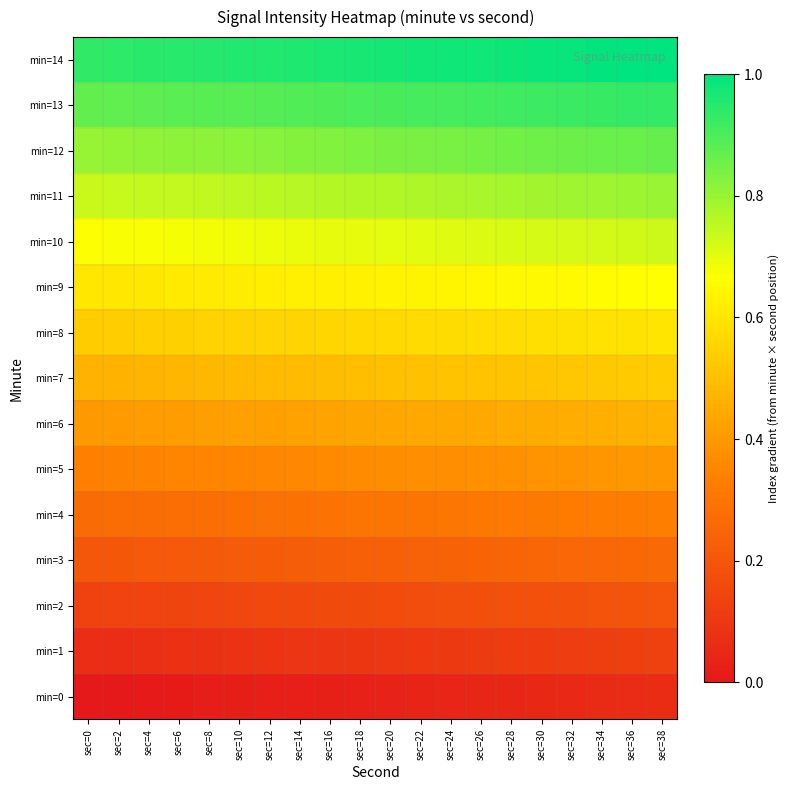

Reading right to left, extract all data points from this chart.

min=0: sec=38=0.1	sec=36=0.1	sec=34=0.1	sec=32=0.1	sec=30=0.1	sec=28=0.0	sec=26=0.0	sec=24=0.0	sec=22=0.0	sec=20=0.0	sec=18=0.0	sec=16=0.0	sec=14=0.0	sec=12=0.0	sec=10=0.0	sec=8=0.0	sec=6=0.0	sec=4=0.0	sec=2=0.0	sec=0=0.0
min=1: sec=38=0.1	sec=36=0.1	sec=34=0.1	sec=32=0.1	sec=30=0.1	sec=28=0.1	sec=26=0.1	sec=24=0.1	sec=22=0.1	sec=20=0.1	sec=18=0.1	sec=16=0.1	sec=14=0.1	sec=12=0.1	sec=10=0.1	sec=8=0.1	sec=6=0.1	sec=4=0.1	sec=2=0.1	sec=0=0.1
min=2: sec=38=0.2	sec=36=0.2	sec=34=0.2	sec=32=0.2	sec=30=0.2	sec=28=0.2	sec=26=0.2	sec=24=0.2	sec=22=0.2	sec=20=0.2	sec=18=0.2	sec=16=0.2	sec=14=0.2	sec=12=0.2	sec=10=0.2	sec=8=0.1	sec=6=0.1	sec=4=0.1	sec=2=0.1	sec=0=0.1
min=3: sec=38=0.3	sec=36=0.3	sec=34=0.3	sec=32=0.3	sec=30=0.3	sec=28=0.2	sec=26=0.2	sec=24=0.2	sec=22=0.2	sec=20=0.2	sec=18=0.2	sec=16=0.2	sec=14=0.2	sec=12=0.2	sec=10=0.2	sec=8=0.2	sec=6=0.2	sec=4=0.2	sec=2=0.2	sec=0=0.2
min=4: sec=38=0.3	sec=36=0.3	sec=34=0.3	sec=32=0.3	sec=30=0.3	sec=28=0.3	sec=26=0.3	sec=24=0.3	sec=22=0.3	sec=20=0.3	sec=18=0.3	sec=16=0.3	sec=14=0.3	sec=12=0.3	sec=10=0.3	sec=8=0.3	sec=6=0.3	sec=4=0.3	sec=2=0.3	sec=0=0.3
min=5: sec=38=0.4	sec=36=0.4	sec=34=0.4	sec=32=0.4	sec=30=0.4	sec=28=0.4	sec=26=0.4	sec=24=0.4	sec=22=0.4	sec=20=0.4	sec=18=0.4	sec=16=0.4	sec=14=0.4	sec=12=0.4	sec=10=0.4	sec=8=0.3	sec=6=0.3	sec=4=0.3	sec=2=0.3	sec=0=0.3
min=6: sec=38=0.5	sec=36=0.5	sec=34=0.5	sec=32=0.5	sec=30=0.5	sec=28=0.4	sec=26=0.4	sec=24=0.4	sec=22=0.4	sec=20=0.4	sec=18=0.4	sec=16=0.4	sec=14=0.4	sec=12=0.4	sec=10=0.4	sec=8=0.4	sec=6=0.4	sec=4=0.4	sec=2=0.4	sec=0=0.4
min=7: sec=38=0.5	sec=36=0.5	sec=34=0.5	sec=32=0.5	sec=30=0.5	sec=28=0.5	sec=26=0.5	sec=24=0.5	sec=22=0.5	sec=20=0.5	sec=18=0.5	sec=16=0.5	sec=14=0.5	sec=12=0.5	sec=10=0.5	sec=8=0.5	sec=6=0.5	sec=4=0.5	sec=2=0.5	sec=0=0.5
min=8: sec=38=0.6	sec=36=0.6	sec=34=0.6	sec=32=0.6	sec=30=0.6	sec=28=0.6	sec=26=0.6	sec=24=0.6	sec=22=0.6	sec=20=0.6	sec=18=0.6	sec=16=0.6	sec=14=0.6	sec=12=0.6	sec=10=0.6	sec=8=0.5	sec=6=0.5	sec=4=0.5	sec=2=0.5	sec=0=0.5
min=9: sec=38=0.7	sec=36=0.7	sec=34=0.7	sec=32=0.7	sec=30=0.7	sec=28=0.6	sec=26=0.6	sec=24=0.6	sec=22=0.6	sec=20=0.6	sec=18=0.6	sec=16=0.6	sec=14=0.6	sec=12=0.6	sec=10=0.6	sec=8=0.6	sec=6=0.6	sec=4=0.6	sec=2=0.6	sec=0=0.6
min=10: sec=38=0.7	sec=36=0.7	sec=34=0.7	sec=32=0.7	sec=30=0.7	sec=28=0.7	sec=26=0.7	sec=24=0.7	sec=22=0.7	sec=20=0.7	sec=18=0.7	sec=16=0.7	sec=14=0.7	sec=12=0.7	sec=10=0.7	sec=8=0.7	sec=6=0.7	sec=4=0.7	sec=2=0.7	sec=0=0.7
min=11: sec=38=0.8	sec=36=0.8	sec=34=0.8	sec=32=0.8	sec=30=0.8	sec=28=0.8	sec=26=0.8	sec=24=0.8	sec=22=0.8	sec=20=0.8	sec=18=0.8	sec=16=0.8	sec=14=0.8	sec=12=0.8	sec=10=0.8	sec=8=0.7	sec=6=0.7	sec=4=0.7	sec=2=0.7	sec=0=0.7
min=12: sec=38=0.9	sec=36=0.9	sec=34=0.9	sec=32=0.9	sec=30=0.9	sec=28=0.8	sec=26=0.8	sec=24=0.8	sec=22=0.8	sec=20=0.8	sec=18=0.8	sec=16=0.8	sec=14=0.8	sec=12=0.8	sec=10=0.8	sec=8=0.8	sec=6=0.8	sec=4=0.8	sec=2=0.8	sec=0=0.8
min=13: sec=38=0.9	sec=36=0.9	sec=34=0.9	sec=32=0.9	sec=30=0.9	sec=28=0.9	sec=26=0.9	sec=24=0.9	sec=22=0.9	sec=20=0.9	sec=18=0.9	sec=16=0.9	sec=14=0.9	sec=12=0.9	sec=10=0.9	sec=8=0.9	sec=6=0.9	sec=4=0.9	sec=2=0.9	sec=0=0.9
min=14: sec=38=1.0	sec=36=1.0	sec=34=1.0	sec=32=1.0	sec=30=1.0	sec=28=1.0	sec=26=1.0	sec=24=1.0	sec=22=1.0	sec=20=1.0	sec=18=1.0	sec=16=1.0	sec=14=1.0	sec=12=1.0	sec=10=1.0	sec=8=0.9	sec=6=0.9	sec=4=0.9	sec=2=0.9	sec=0=0.9